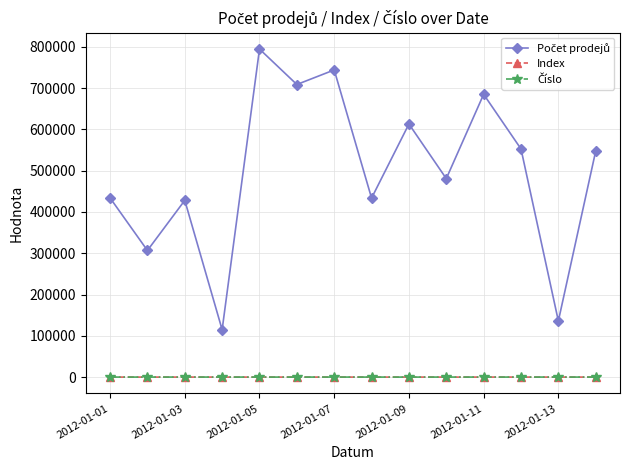

Is this an area chart (filled region under the line)?

No